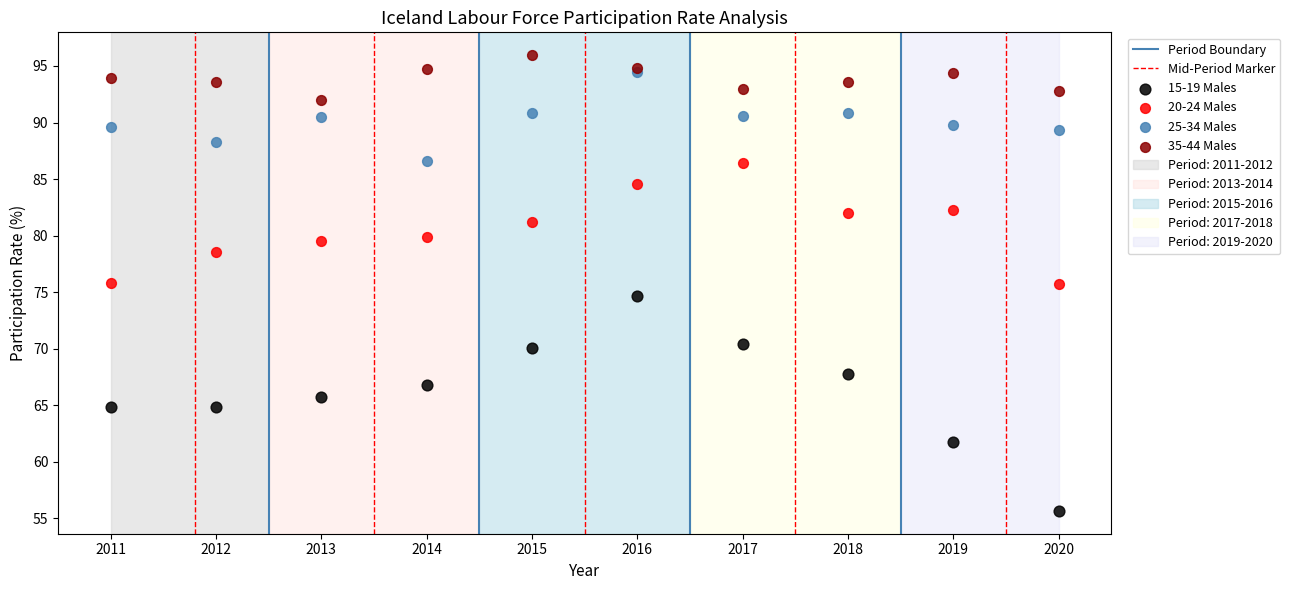

Which series contains the highest Y value?

35-44 Males